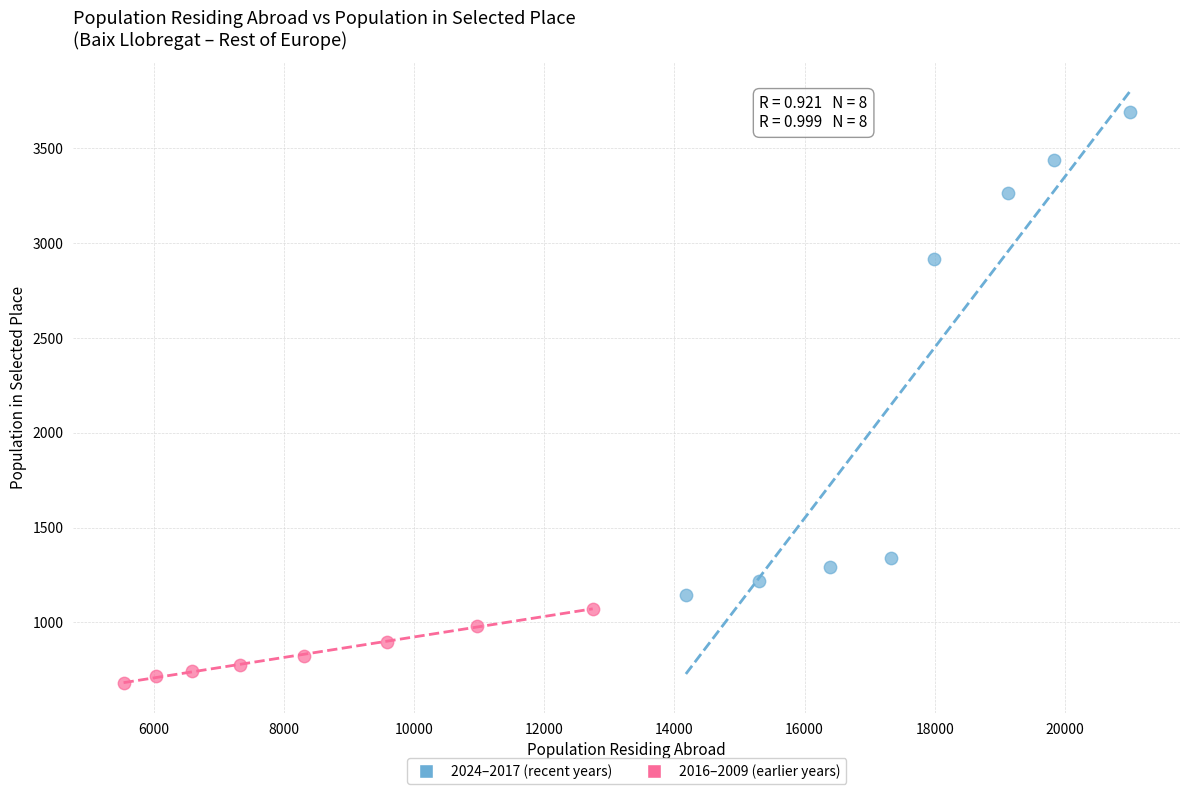

Which series contains the highest Y value?

2024–2017 (recent years)